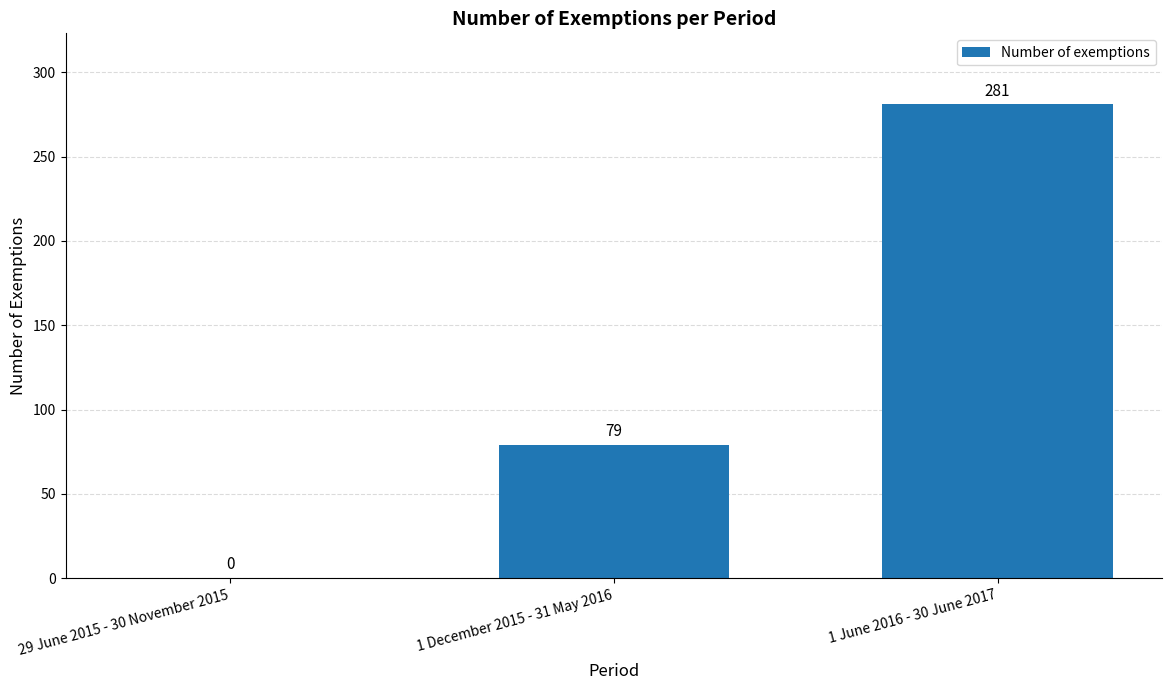

What is the sum of all values?

360